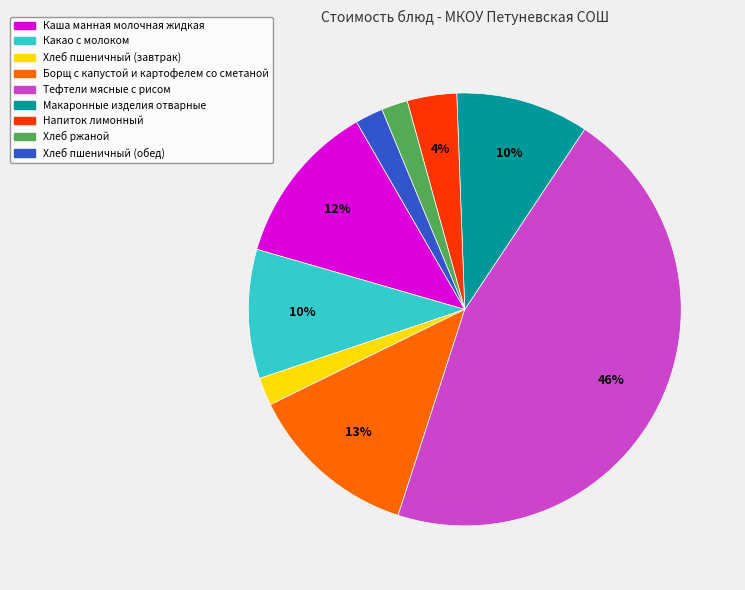

Do Борщ с капустой и картофелем со сметаной and Какао с молоком together represent more than half of the pie?

No